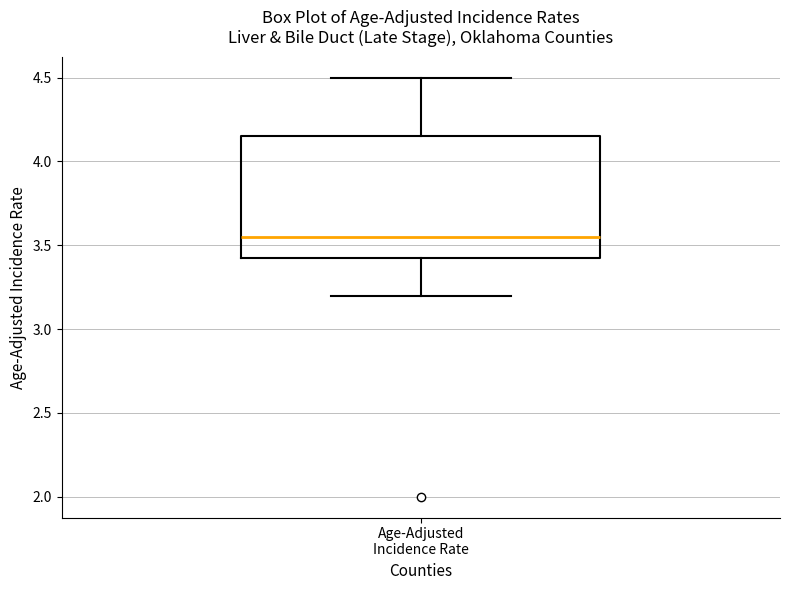

Transcribe this box plot: give where the median line is, the range the box spans, and where the two whiskers end, as read against the y-axis. The values are not printed on the chart, so give them approximately, as read against the axis.

median 3.55, box 3.45 to 4.15, whiskers 3.20 to 4.50